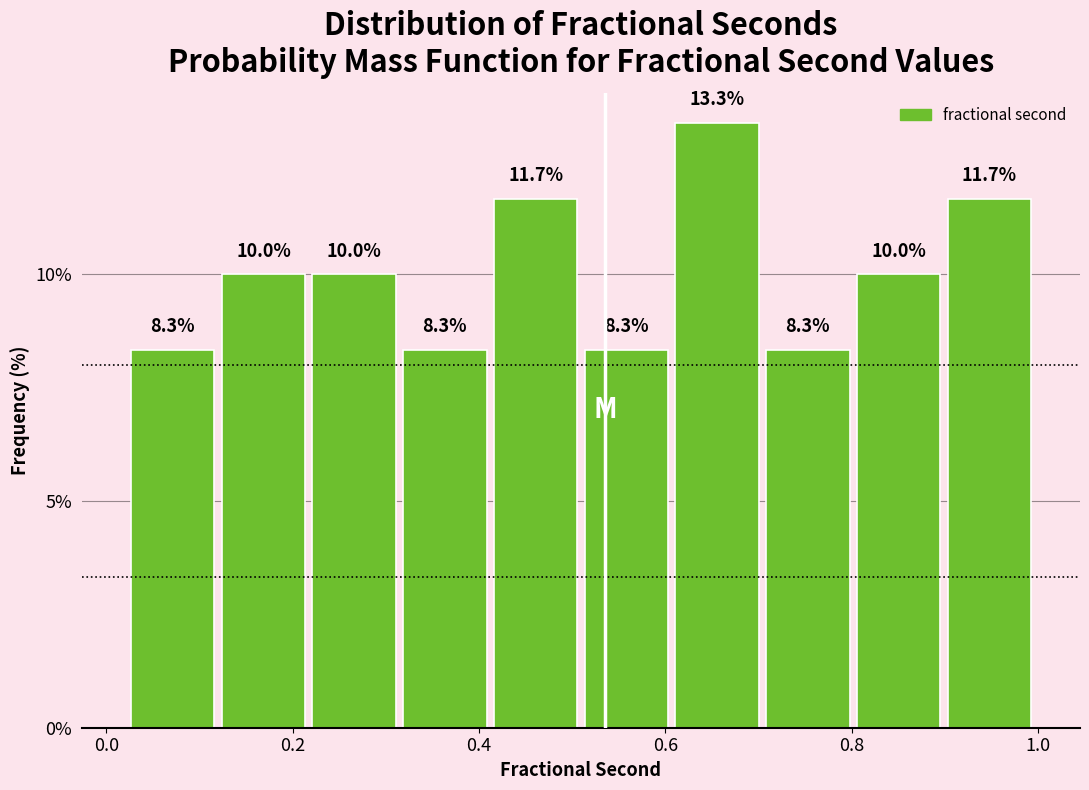

Reading left to right, transcribe this chart: for each bar, give the range it covers on the x-axis and its height. The bar edges are not printed on the chart, so give them approximately, as read against the axis.

0.02 to 0.12: 8.3
0.12 to 0.22: 10.0
0.22 to 0.32: 10.0
0.32 to 0.42: 8.3
0.42 to 0.50: 11.7
0.50 to 0.60: 8.3
0.60 to 0.70: 13.3
0.70 to 0.80: 8.3
0.80 to 0.90: 10.0
0.90 to 1.00: 11.7